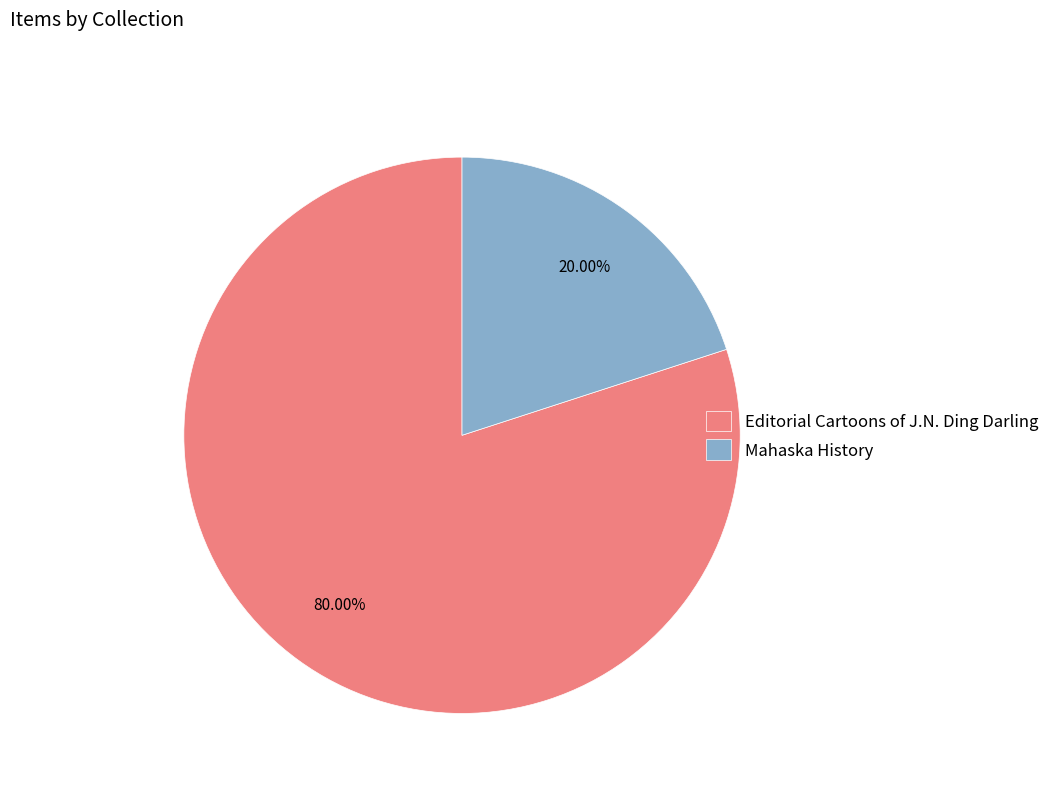

Approximately how many times larger is the value at Editorial Cartoons of J.N. Ding Darling compared to Mahaska History?

4.0